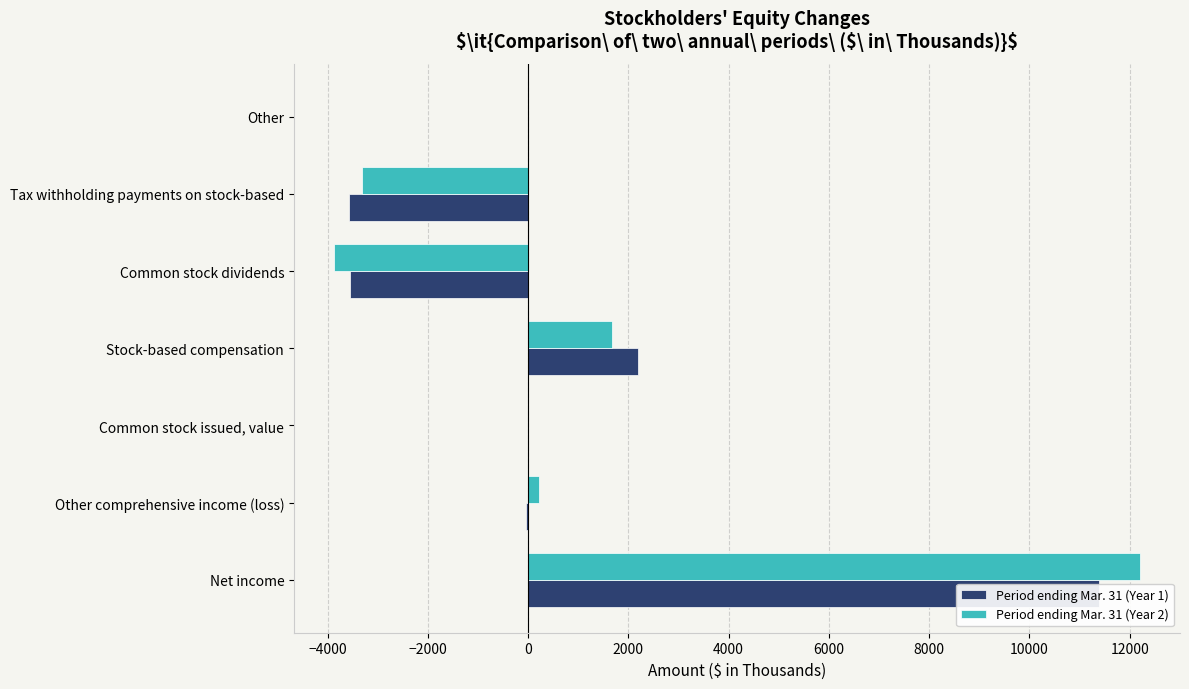

Which has a higher value, Other or Tax withholding payments on stock-based?

Other